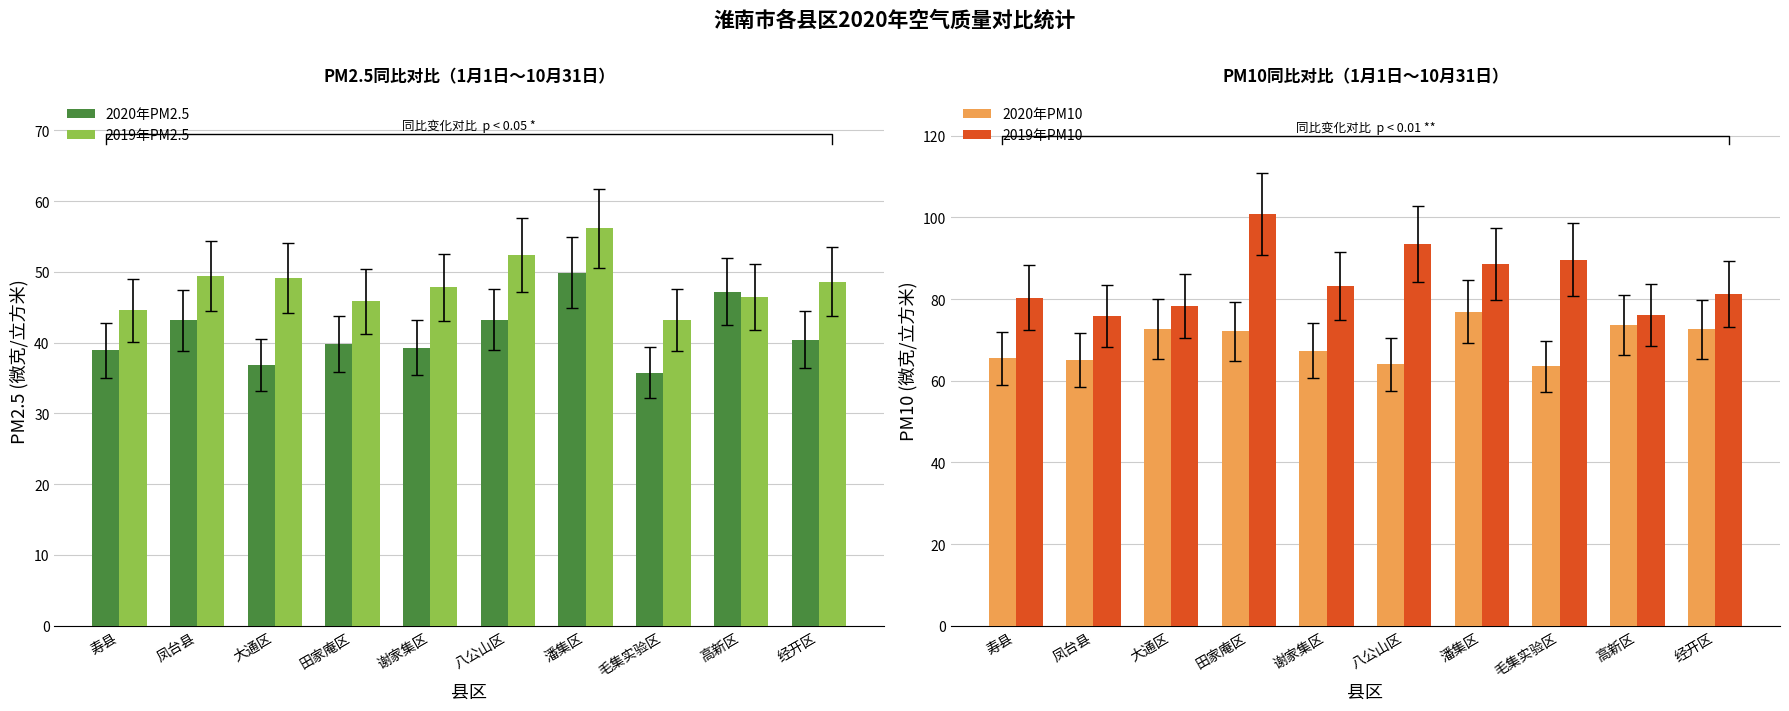

At which label is 2020年PM10 closest to 70?

田家庵区